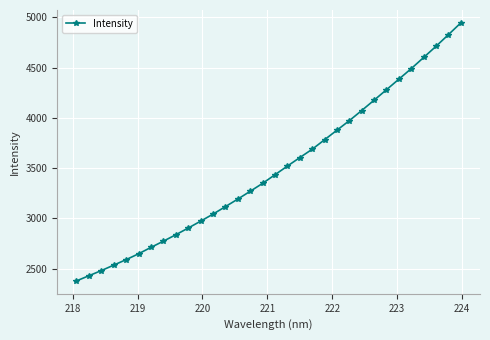

True or false: there are more than 2 points higher than both neighbors.

False